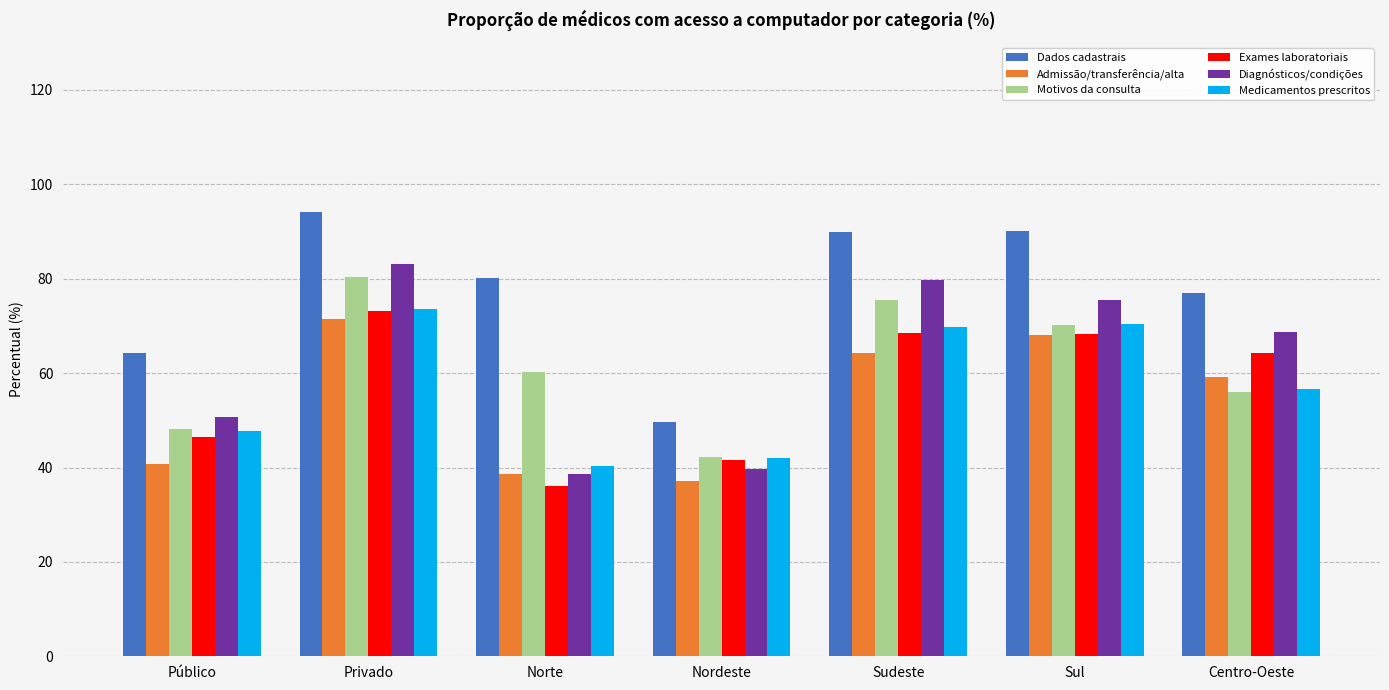

Where does the Motivos da consulta series first go above 60?

Privado